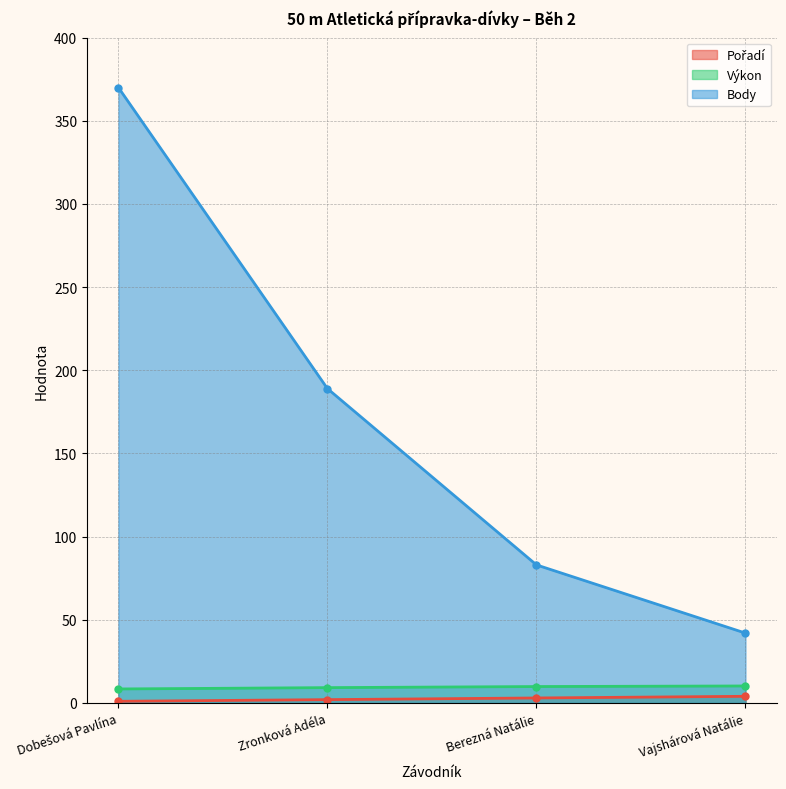

What is the maximum value for Body?

370.0